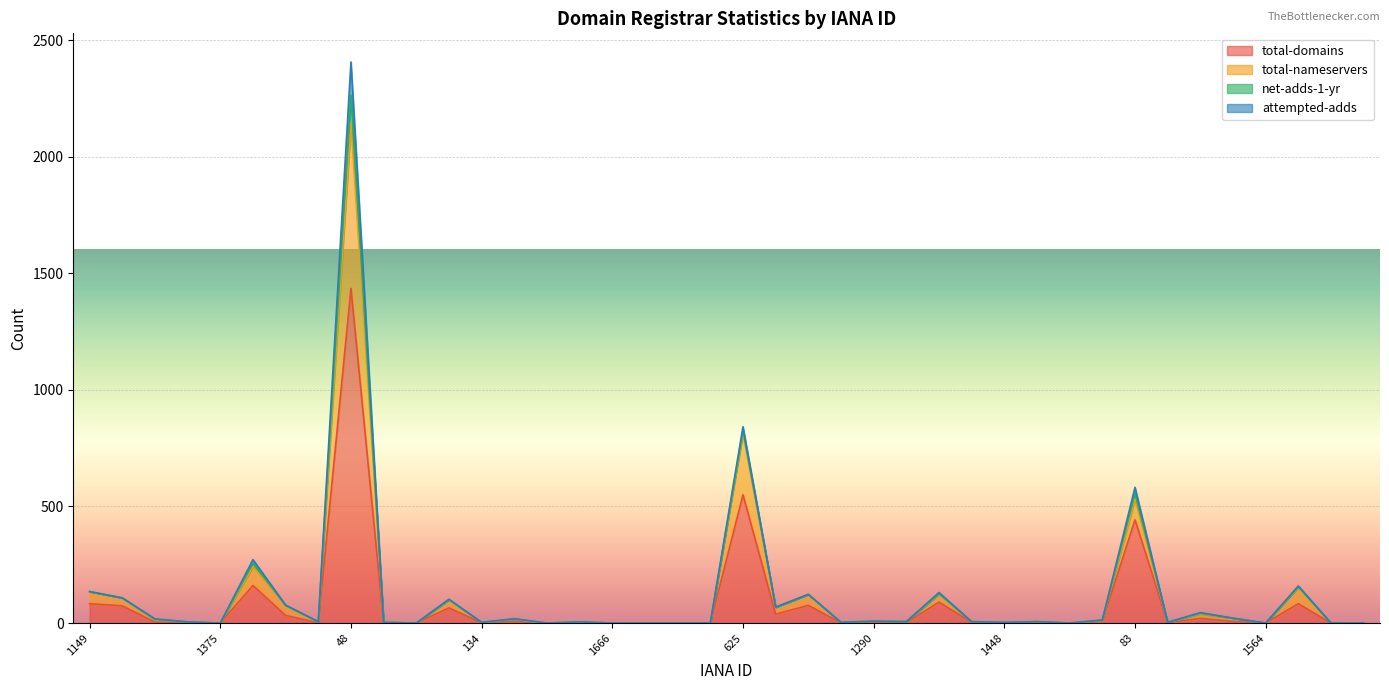

What is the highest value of the total-domains series?

1435